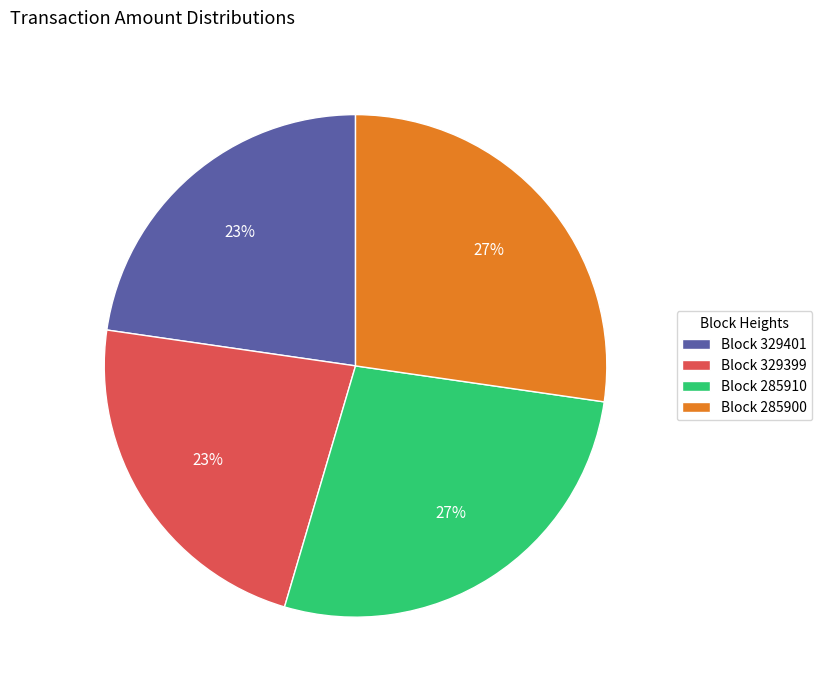

To the nearest percent, what portion does Block 285900 represent?

27%